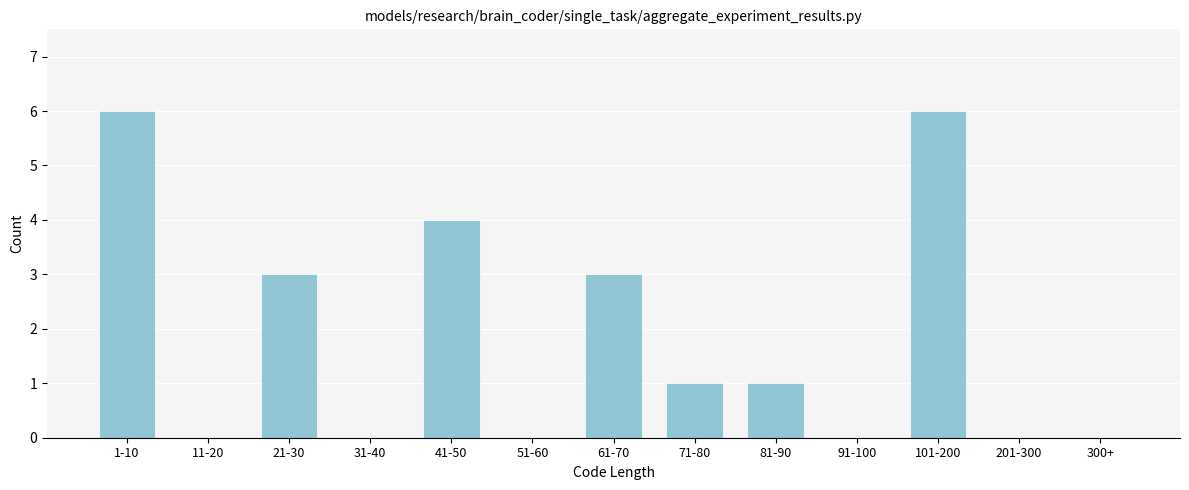

Reading left to right, what are all the values shown in this chart?

1-10=6	11-20=0	21-30=3	31-40=0	41-50=4	51-60=0	61-70=3	71-80=1	81-90=1	91-100=0	101-200=6	201-300=0	300+=0